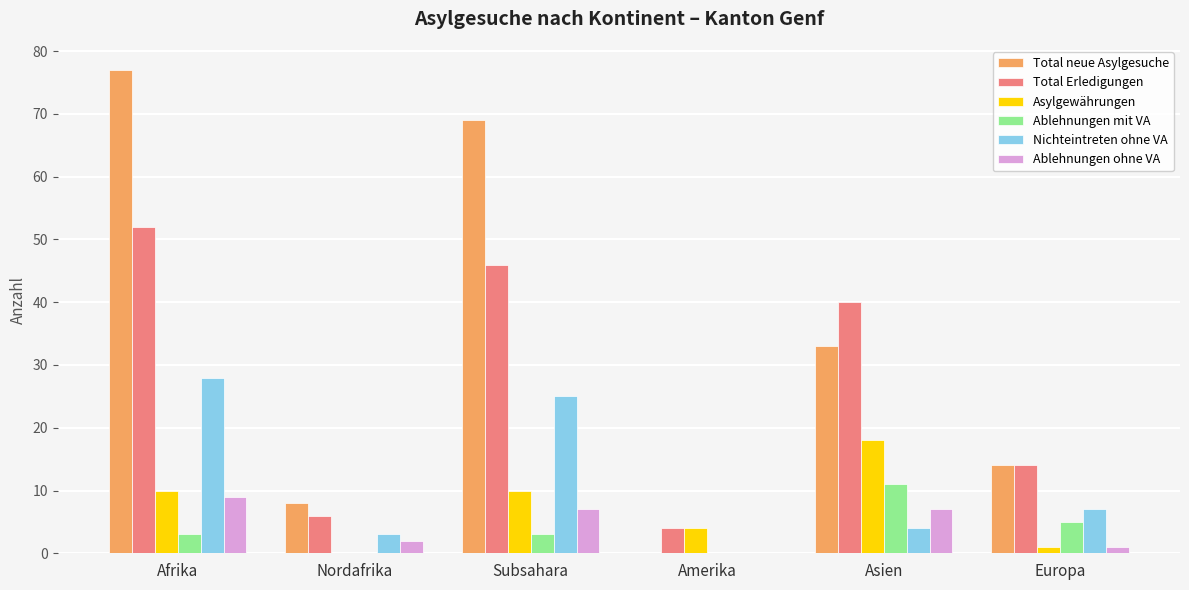

Reading left to right, what are all the values shown in this chart?

Total neue Asylgesuche: 77	8	69	0	33	14
Total Erledigungen: 52	6	46	4	40	14
Asylgewährungen: 10	0	10	4	18	1
Ablehnungen mit VA: 3	0	3	0	11	5
Nichteintreten ohne VA: 28	3	25	0	4	7
Ablehnungen ohne VA: 9	2	7	0	7	1